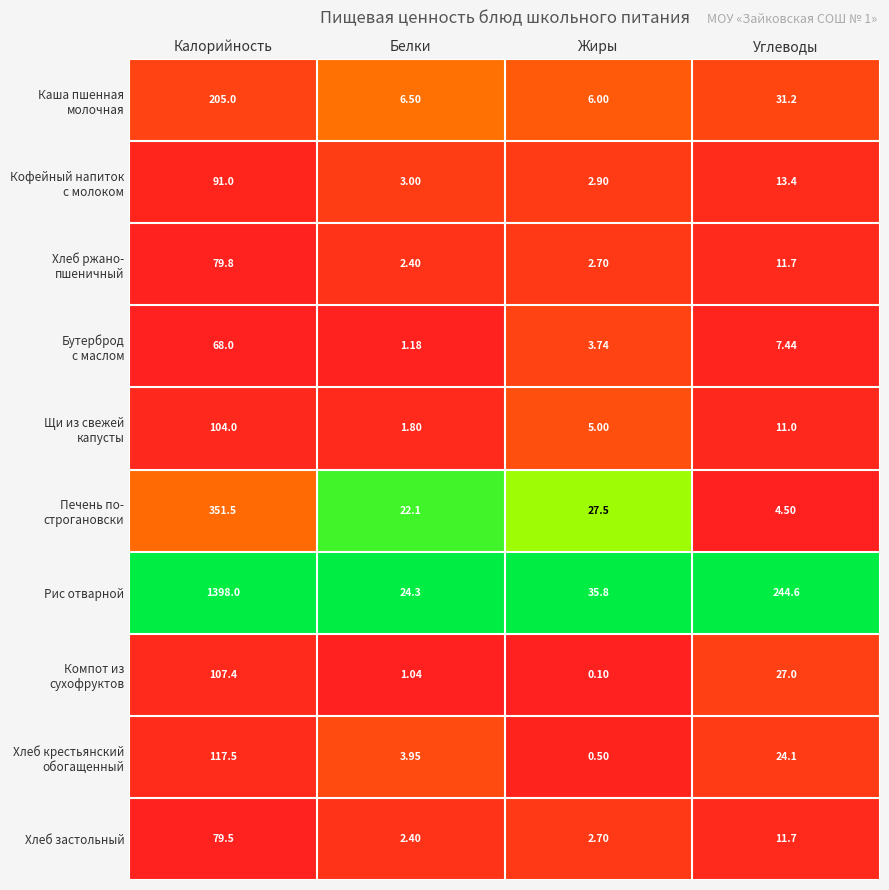

At which category is the sum across all series the highest?

Калорийность